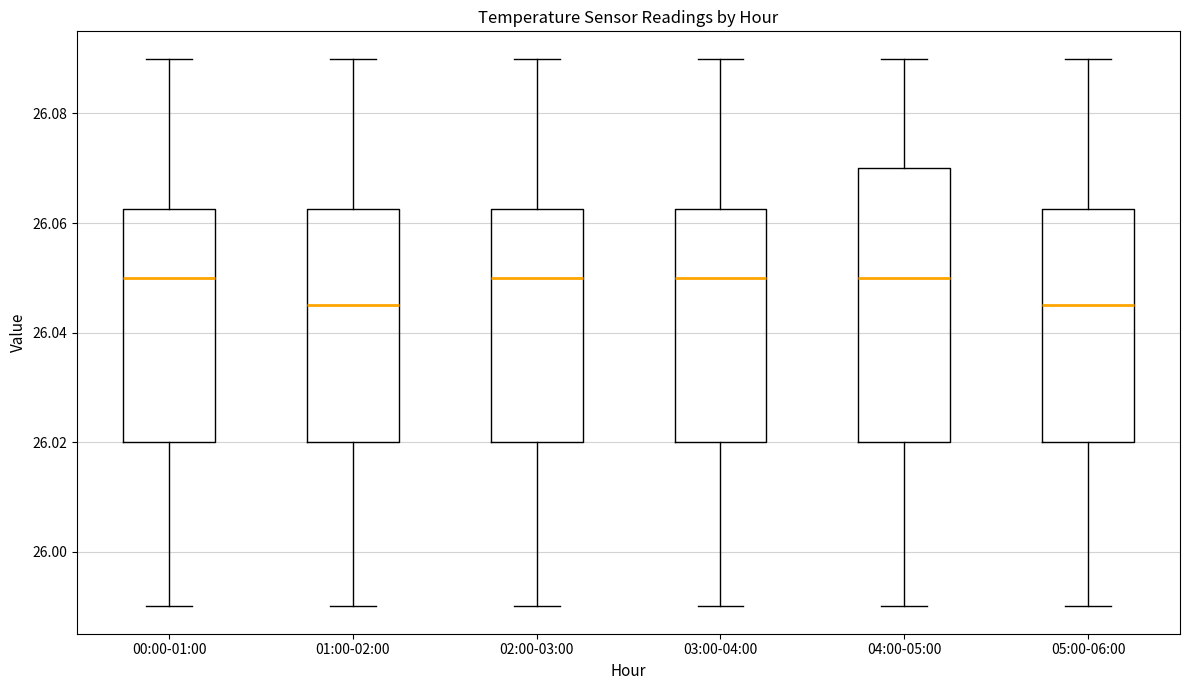

Reading left to right, transcribe this box plot: for each box, give where its median line is, the range the box spans, and where its two whiskers end, as read against the y-axis. The values are not printed on the chart, so give them approximately, as read against the axis.

00:00-01:00: median 26.050, box 26.020 to 26.062, whiskers 25.990 to 26.090
01:00-02:00: median 26.046, box 26.020 to 26.062, whiskers 25.990 to 26.090
02:00-03:00: median 26.050, box 26.020 to 26.062, whiskers 25.990 to 26.090
03:00-04:00: median 26.050, box 26.020 to 26.062, whiskers 25.990 to 26.090
04:00-05:00: median 26.050, box 26.020 to 26.070, whiskers 25.990 to 26.090
05:00-06:00: median 26.046, box 26.020 to 26.062, whiskers 25.990 to 26.090